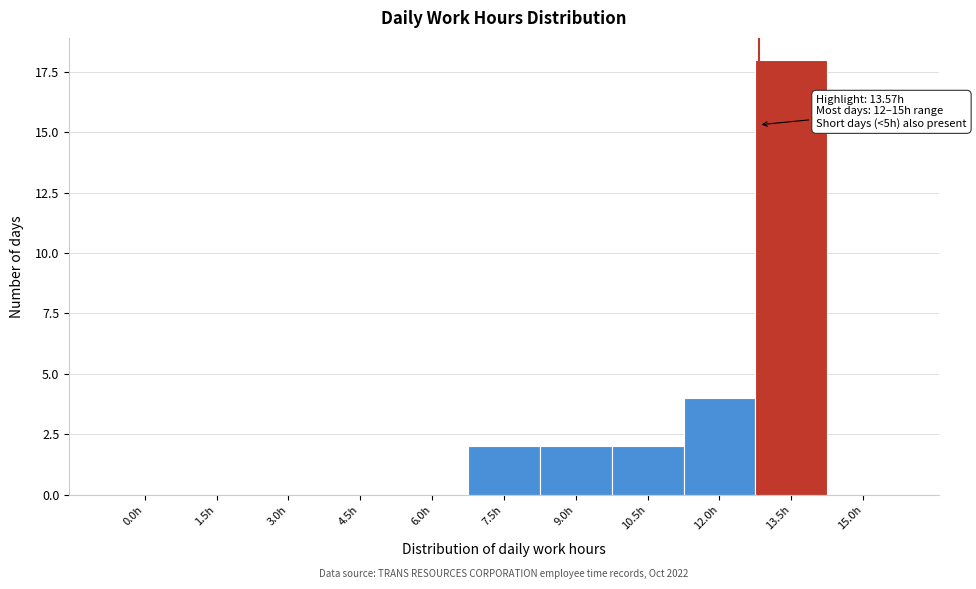

Reading left to right, extract all data points from this chart.

0.0h=0	1.5h=0	3.0h=0	4.5h=0	6.0h=0	7.5h=2	9.0h=2	10.5h=2	12.0h=4	13.5h=18	15.0h=0